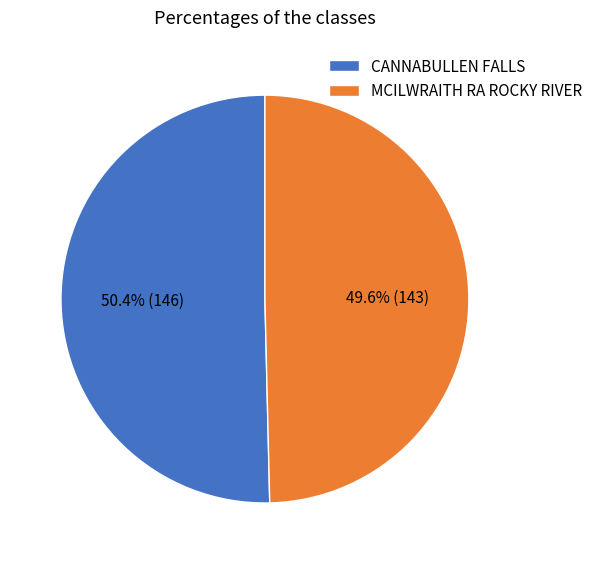

Which category accounts for the majority?

CANNABULLEN FALLS